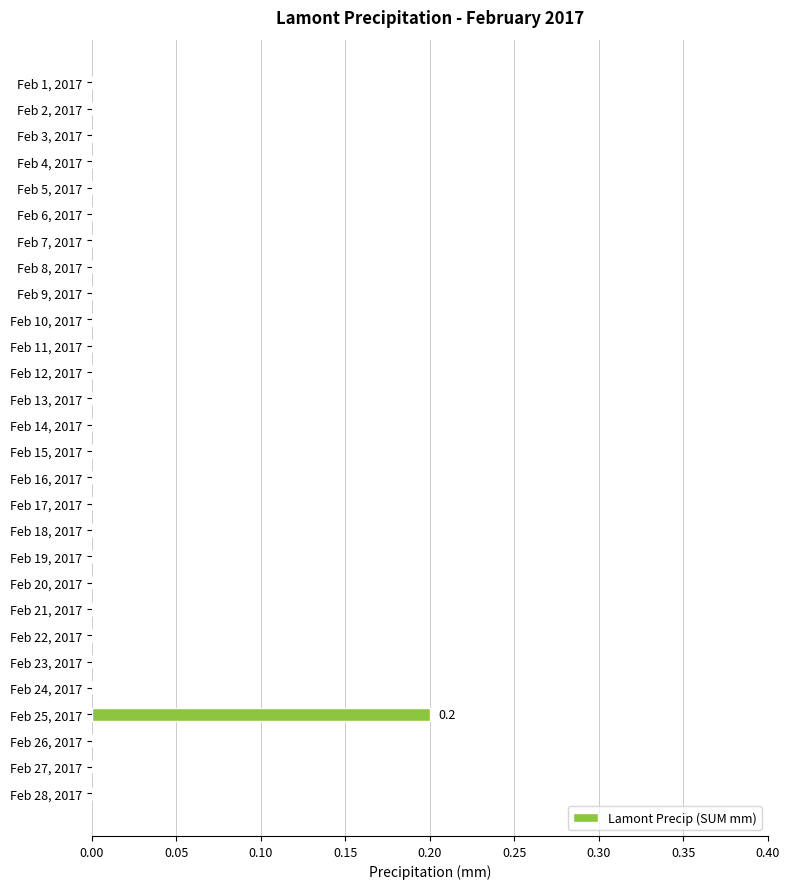

Does the chart contain stacked bars?

No